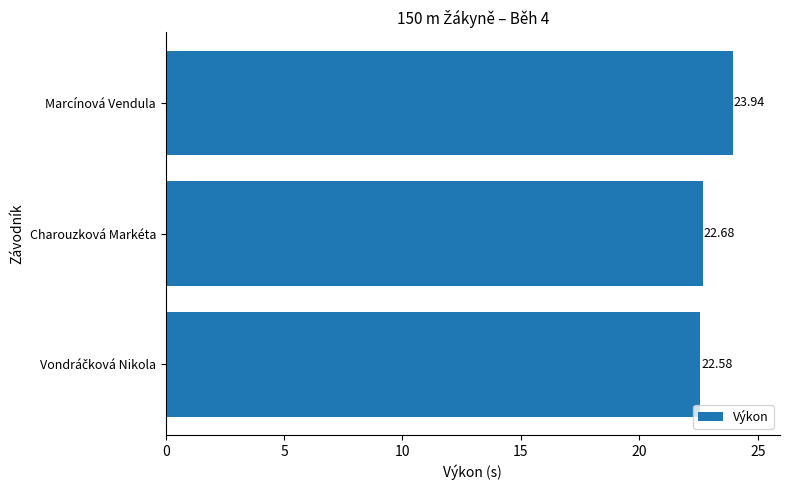

How many values are between 22 and 23?

2